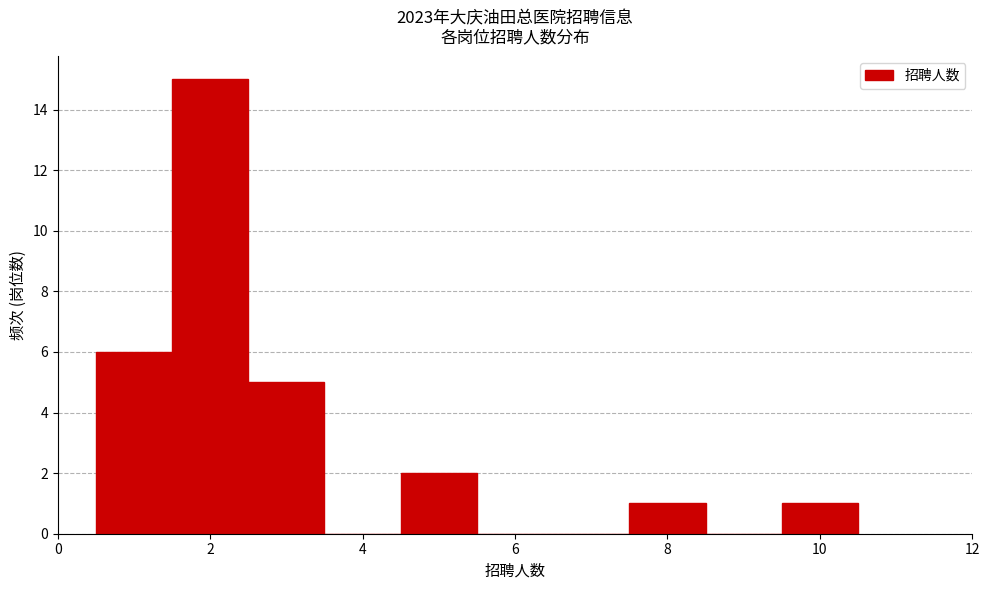

Reading left to right, list every bar in this chart as the range it spans on the x-axis followed by its height. Neither the bar edges nor the heights are printed on the chart, so give them approximately, as read against the axes.

0.5 to 1.5: 6
1.5 to 2.5: 15
2.5 to 3.5: 5
3.5 to 4.5: 0
4.5 to 5.5: 2
5.5 to 6.5: 0
6.5 to 7.5: 0
7.5 to 8.5: 1
8.5 to 9.5: 0
9.5 to 10.5: 1